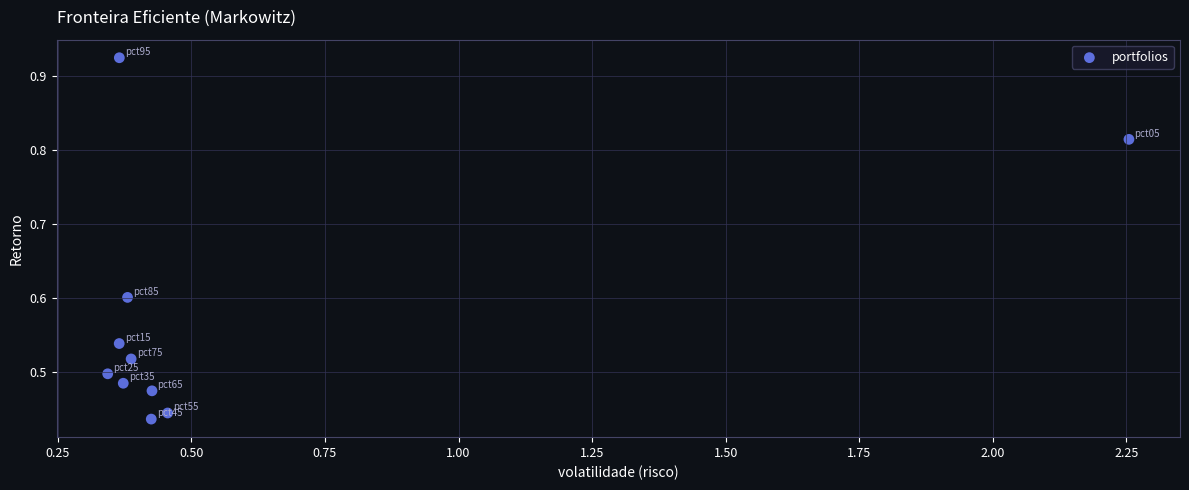

What is the range of X values (max minus min)?

1.9